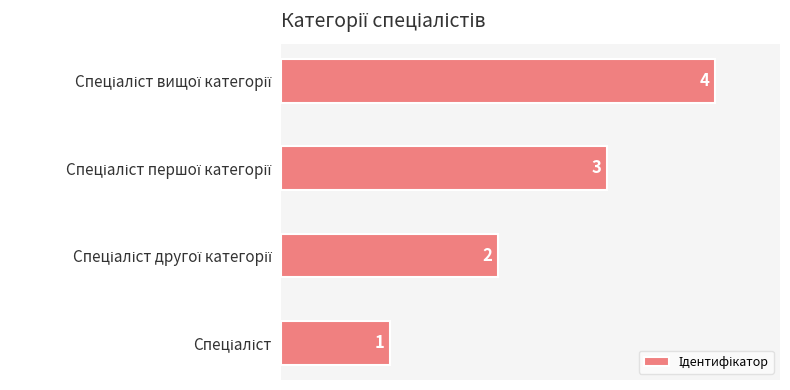

What is the sum of all values?

10